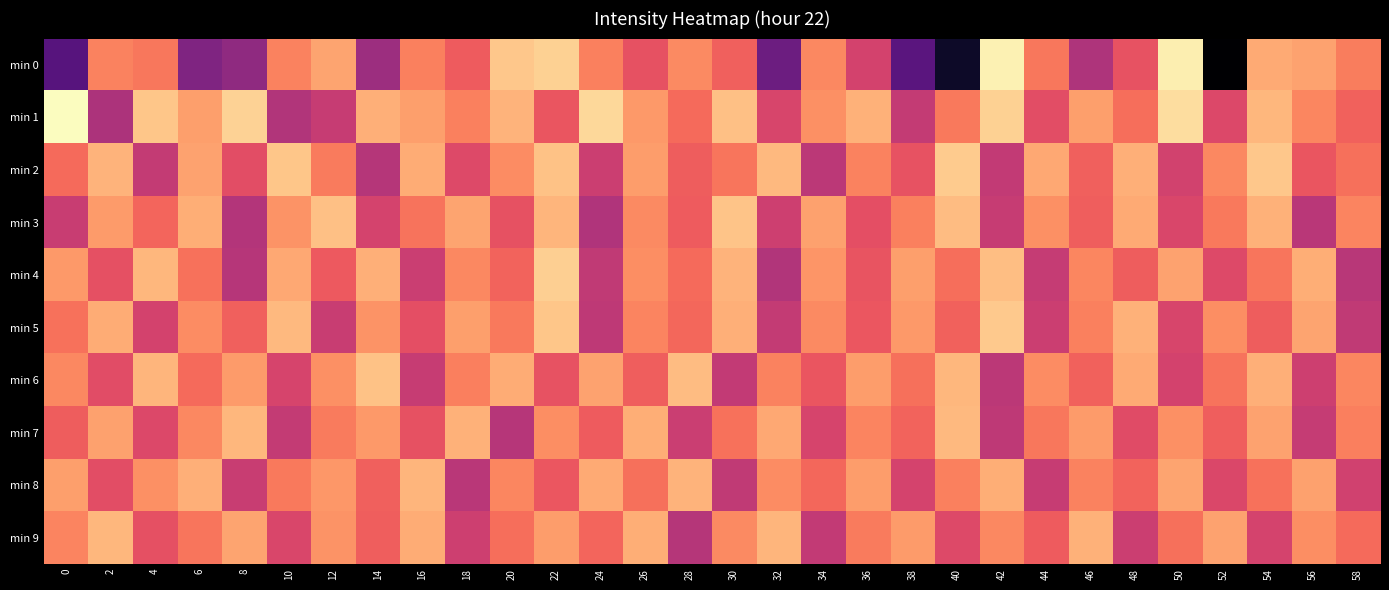

Which series has the largest range (max minus min)?

min 0